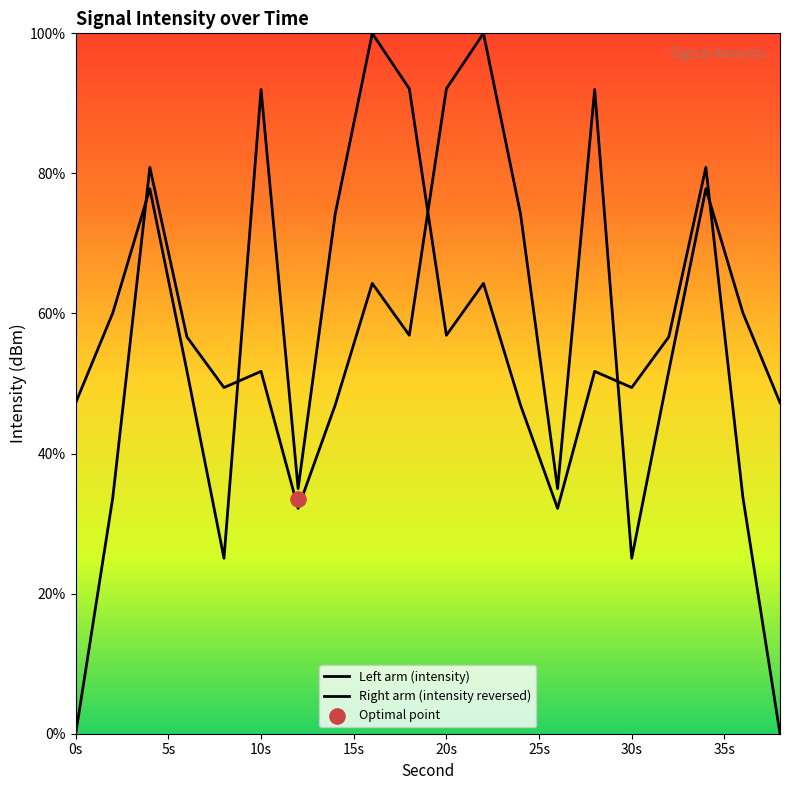

What are all the series names shown in the legend?

Left arm (intensity), Right arm (intensity reversed)